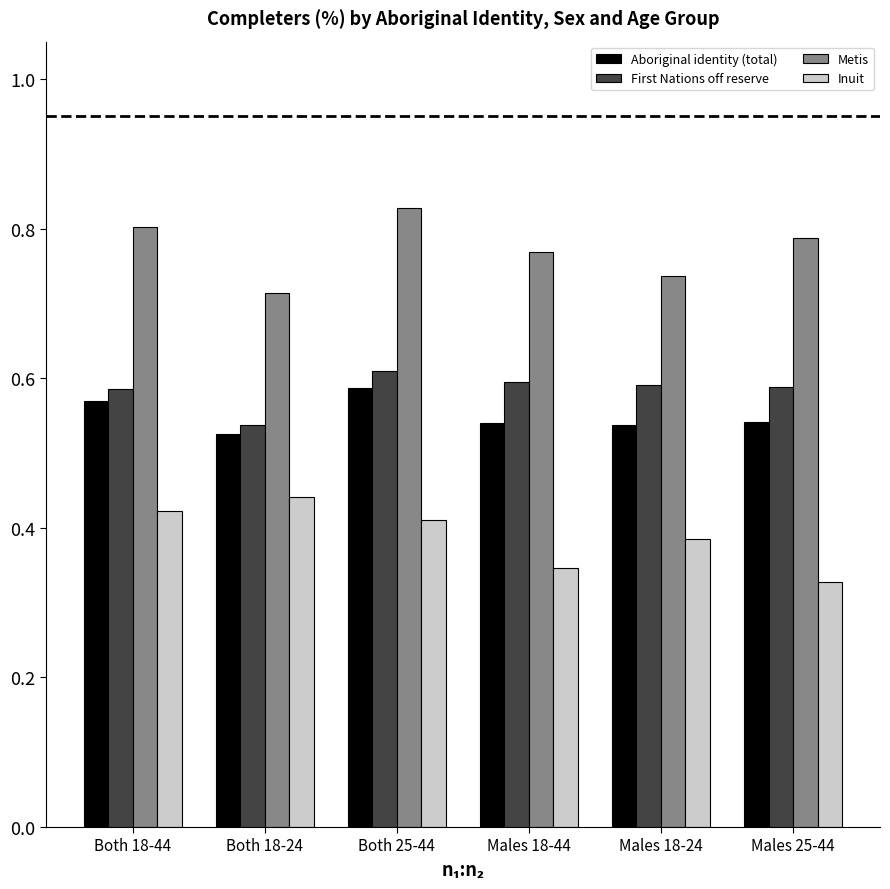

What is the difference between the maximum and minimum values in the Metis series?

0.1